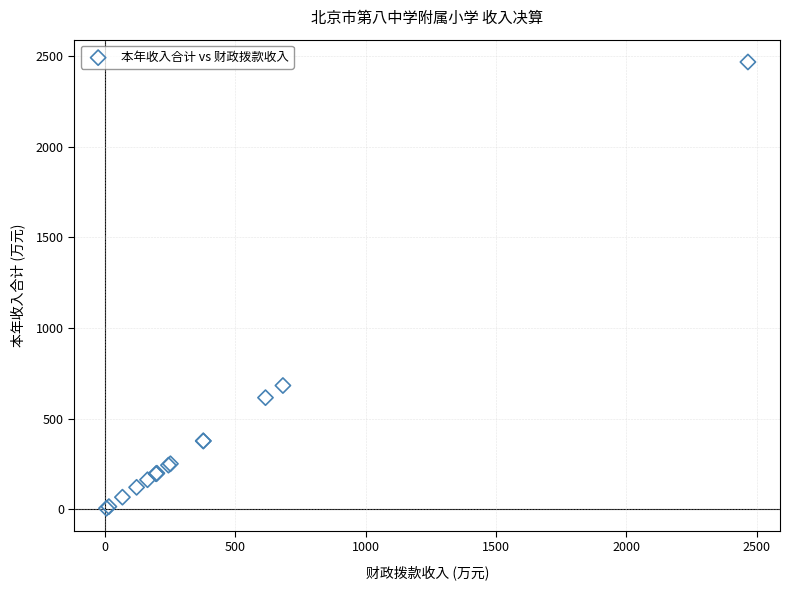

What Y value in the scatter plot is closest to 1236?

682.7